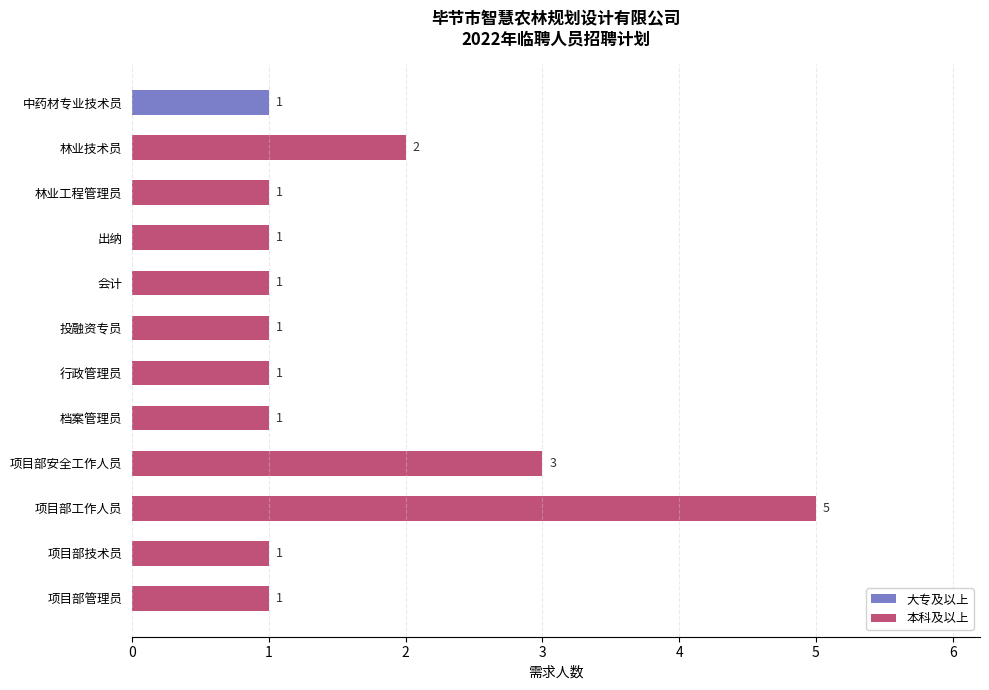

True or false: the data shows 5 at 项目部工作人员.

True